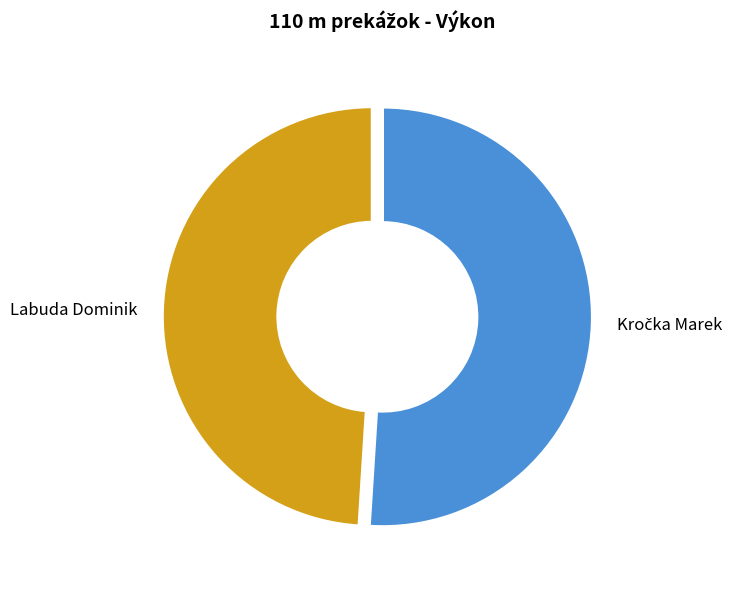

What is the smallest slice in the pie chart?

Labuda Dominik